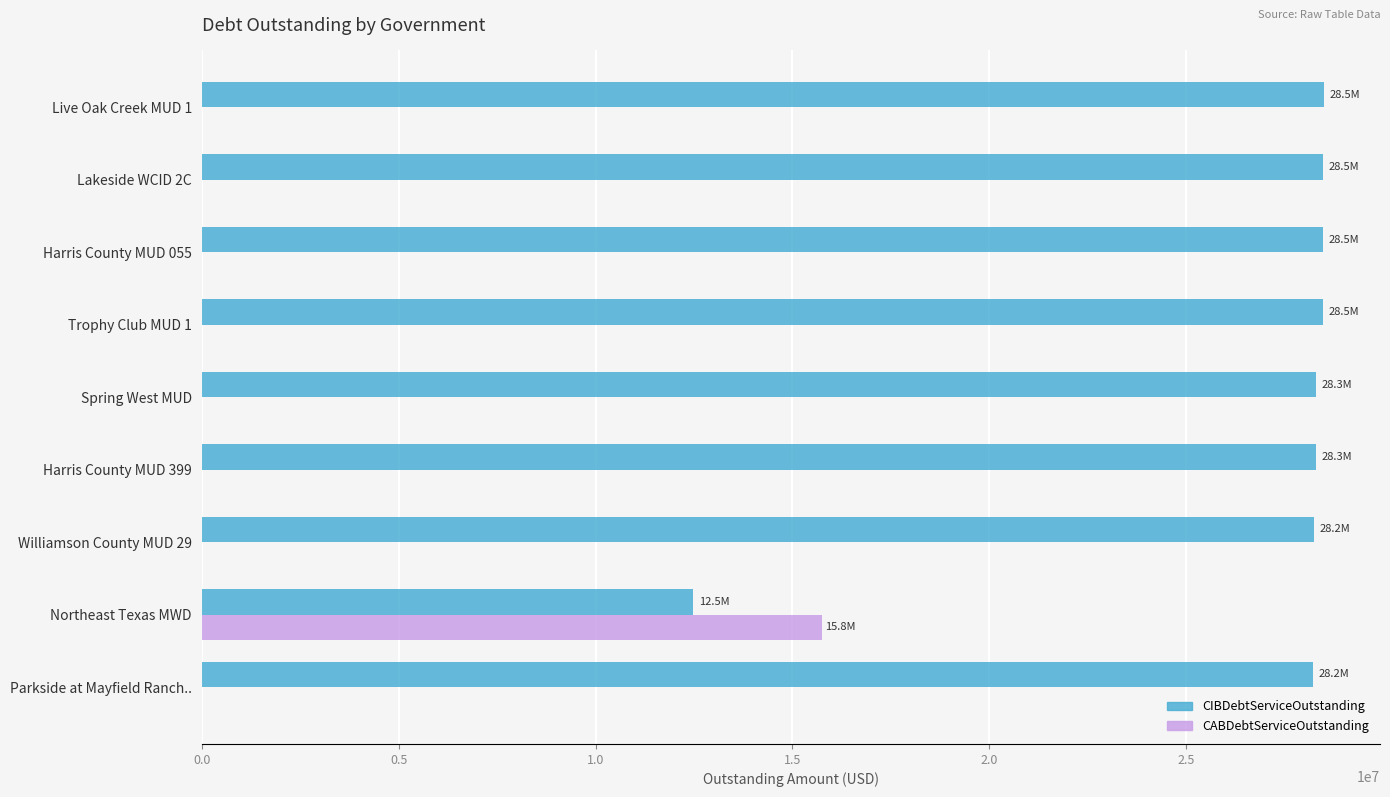

What is the maximum value for CABDebtServiceOutstanding?

15750000.0